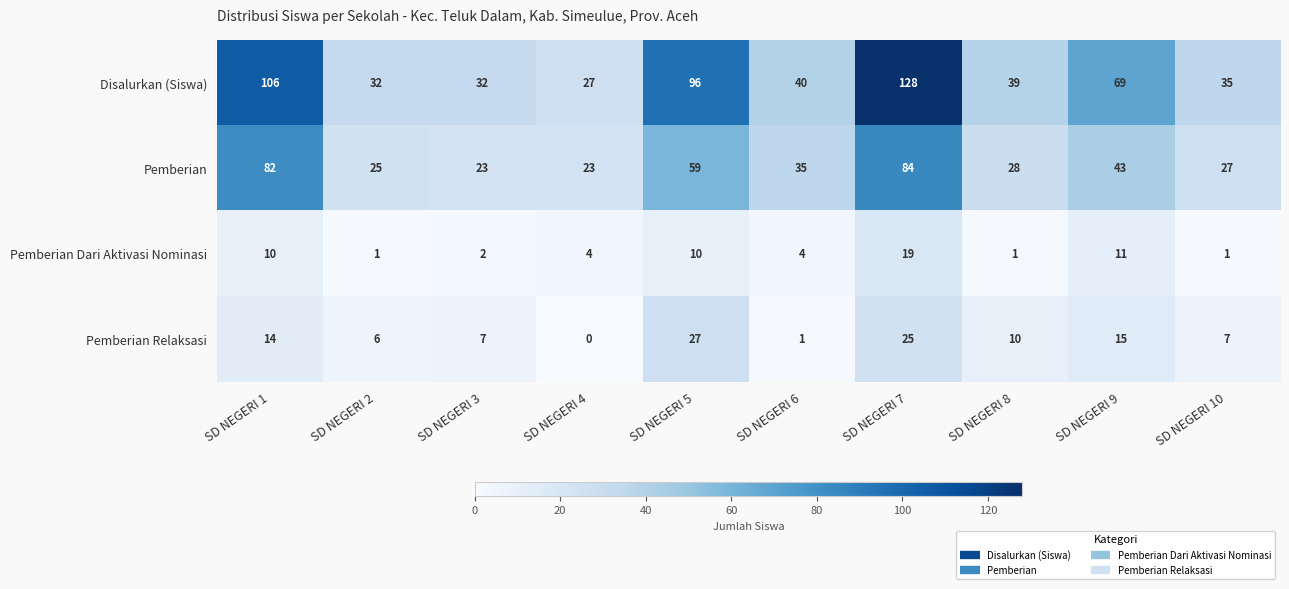

Which category has the lowest value across all series?

SD NEGERI 4